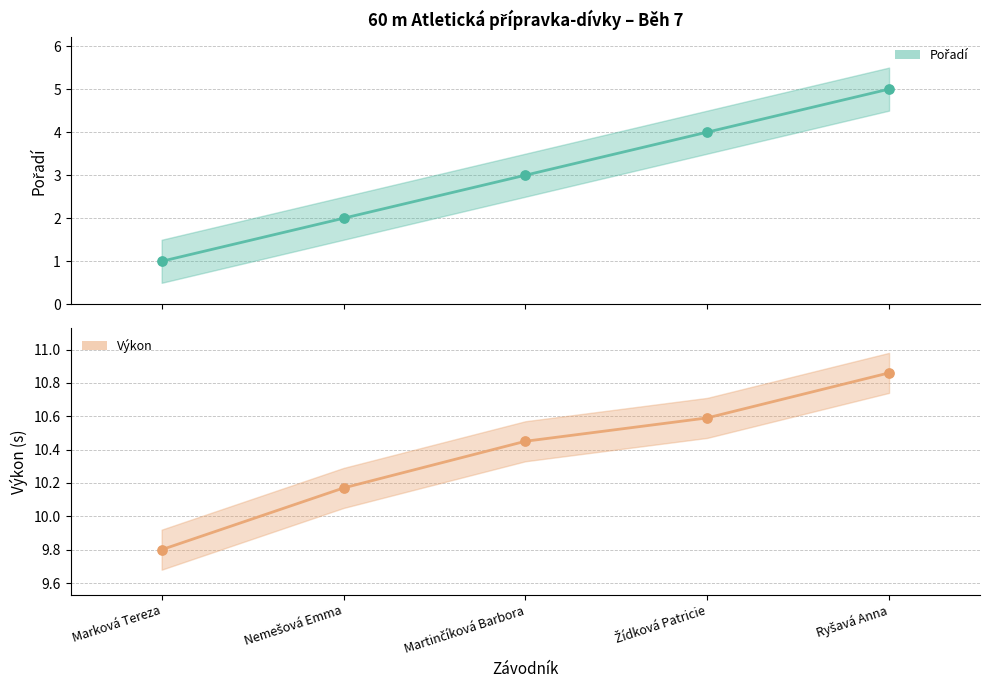

What is the total value across all series at Žídková Patricie?

14.6